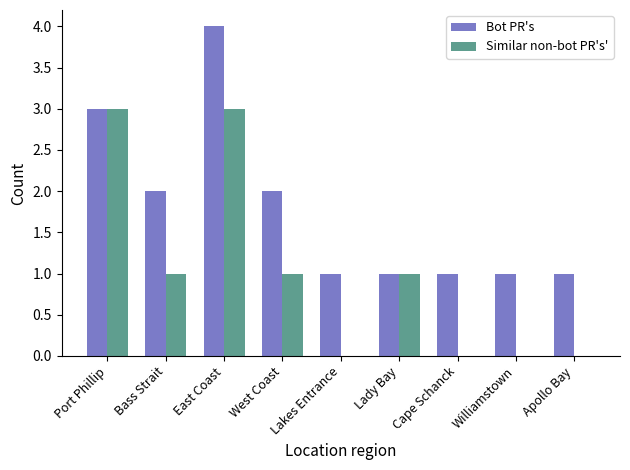

Count the Similar non-bot PR's' values in the range 0 to 1.

7